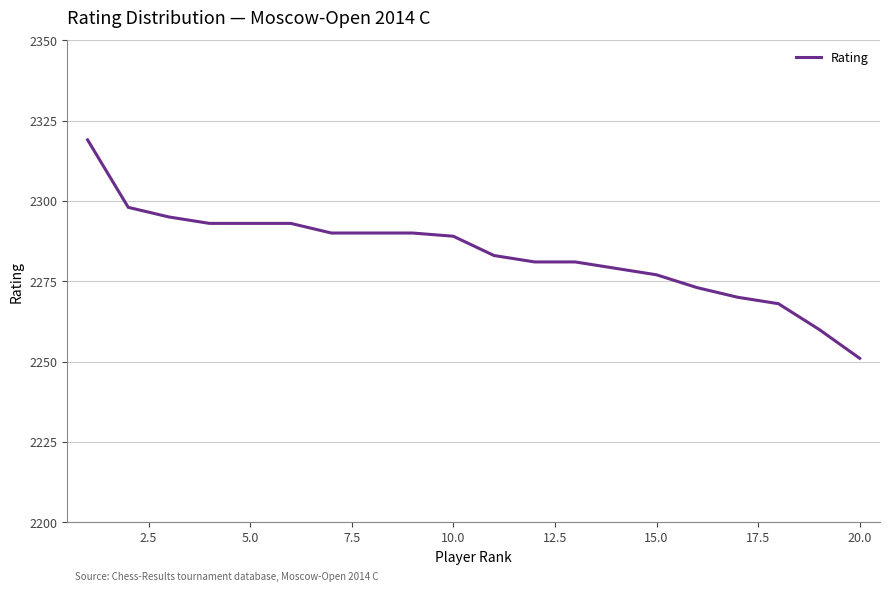

What is the greatest value displayed?

2319